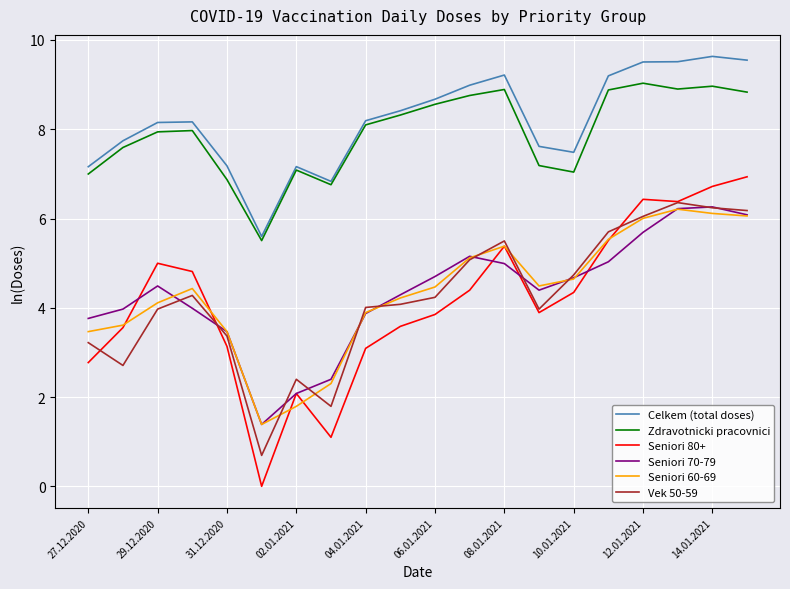

True or false: Seniori 80+ and Zdravotnicki pracovnici cross at least once.

False